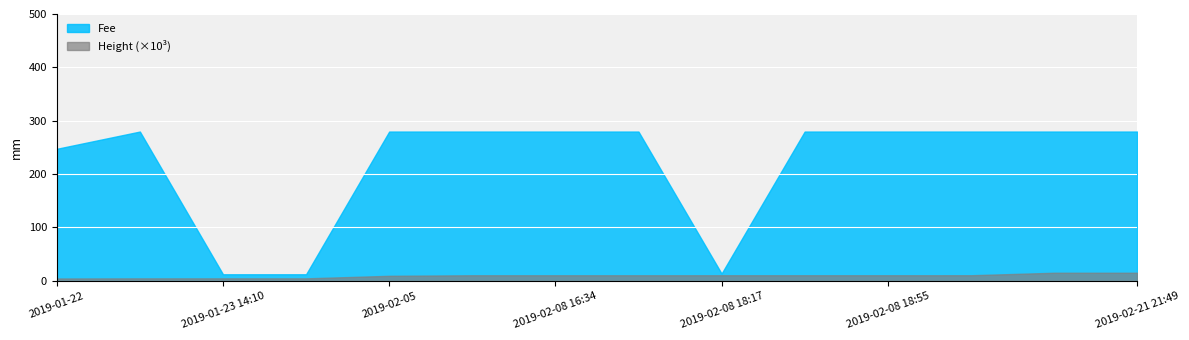

List the series in order of their overall mean, lowest first.

Height (×10³), Fee